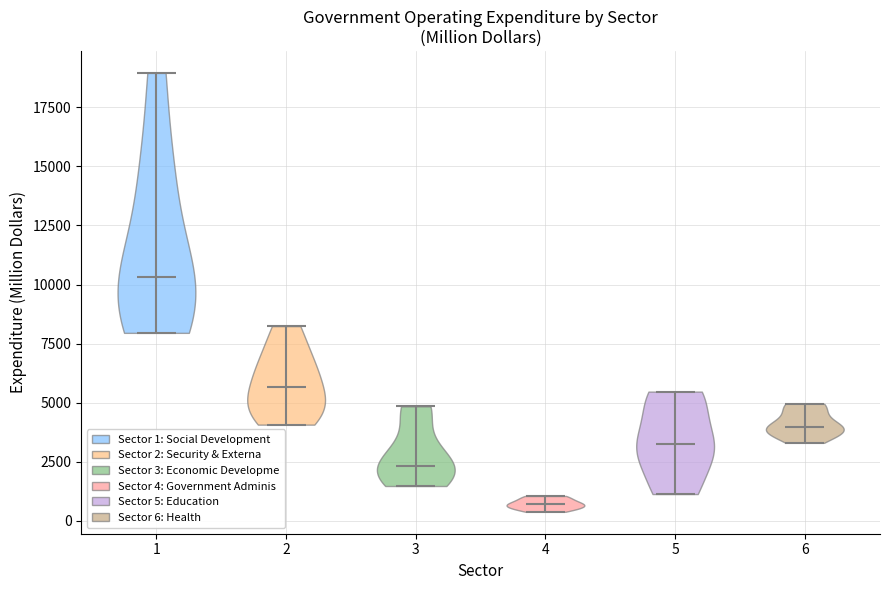

Reading left to right, read every violin against the y-axis: where its median line is, and the lowest and highest points it reaches. The values are not printed on the chart, so give them approximately, as read against the axis.

1: median line 10500, lowest point 8000, highest point 19000
2: median line 5500, lowest point 4000, highest point 8000
3: median line 2500, lowest point 1500, highest point 5000
4: median line 500, lowest point 500, highest point 1000
5: median line 3500, lowest point 1000, highest point 5500
6: median line 4000, lowest point 3500, highest point 5000